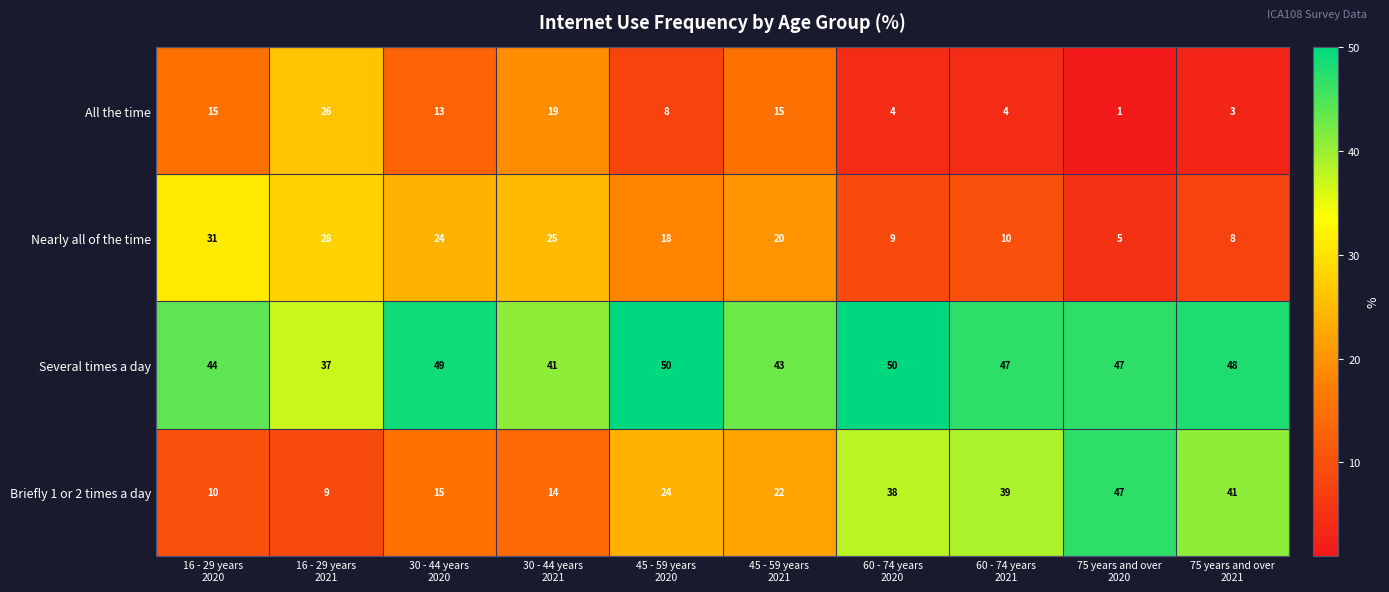

Which series has the largest total across all categories?

Several times a day